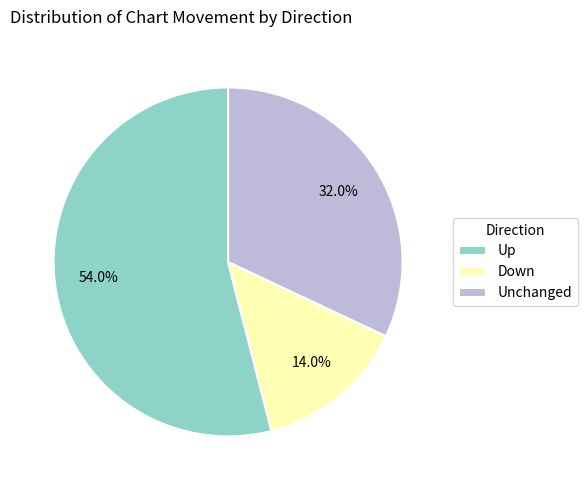

What is the smallest slice in the pie chart?

Down